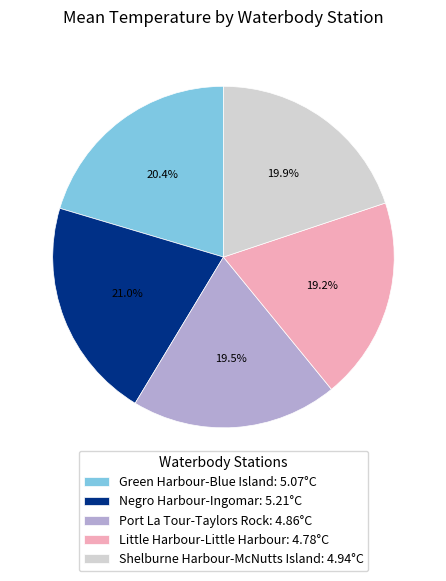

The Shelburne Harbour-McNutts Island slice represents 10% of the pie. True or false?

False